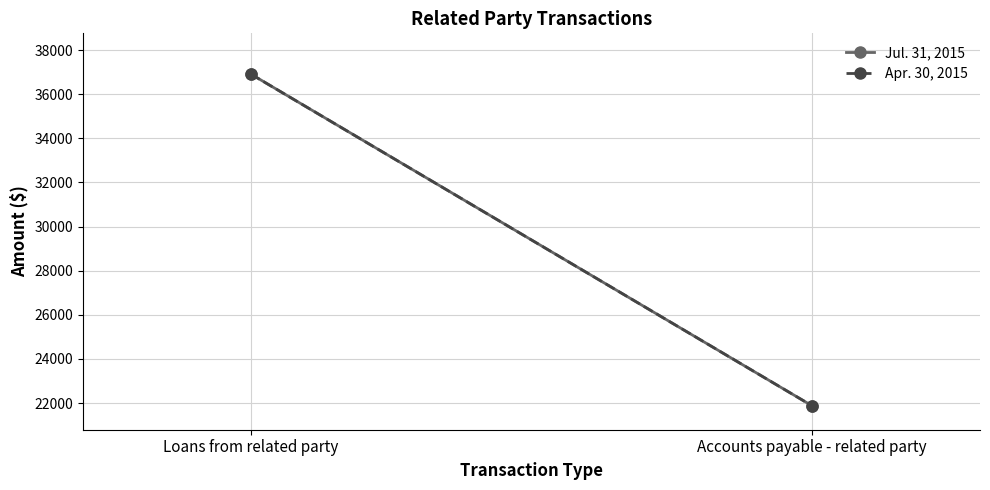

Reading left to right, extract all data points from this chart.

Jul. 31, 2015: 36914	21883
Apr. 30, 2015: 36913	21883